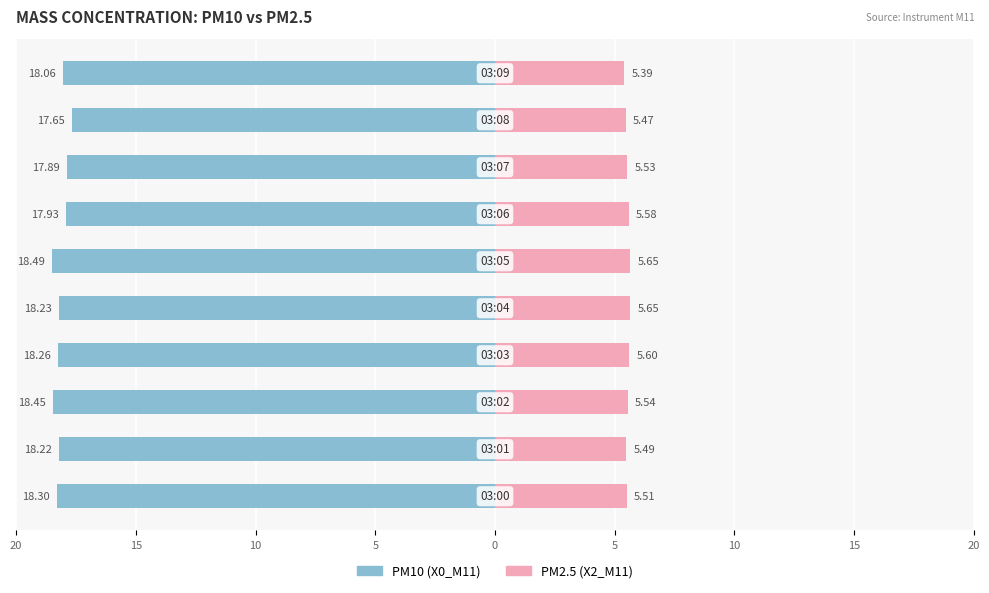

What is the minimum value shown in the chart?

-18.5